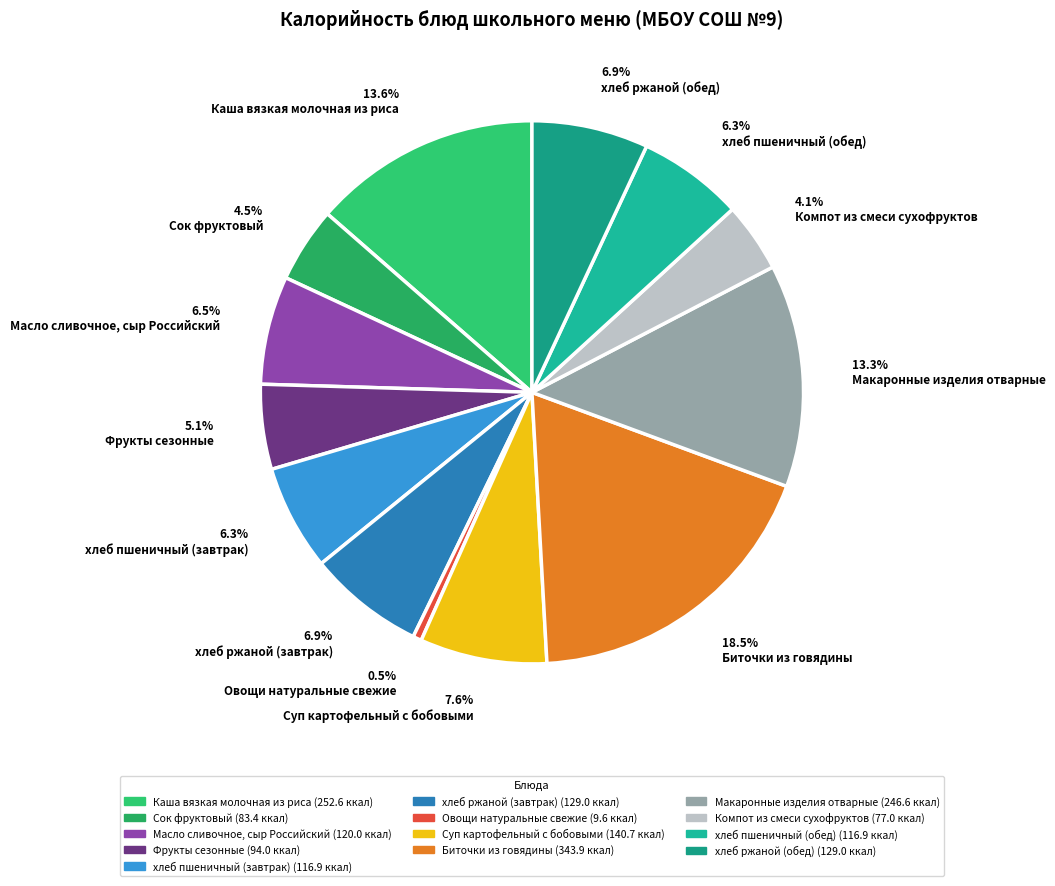

What is the ratio of the value at 5.1% Фрукты сезонные to the value at 6.3% хлеб пшеничный (завтрак)?

0.8